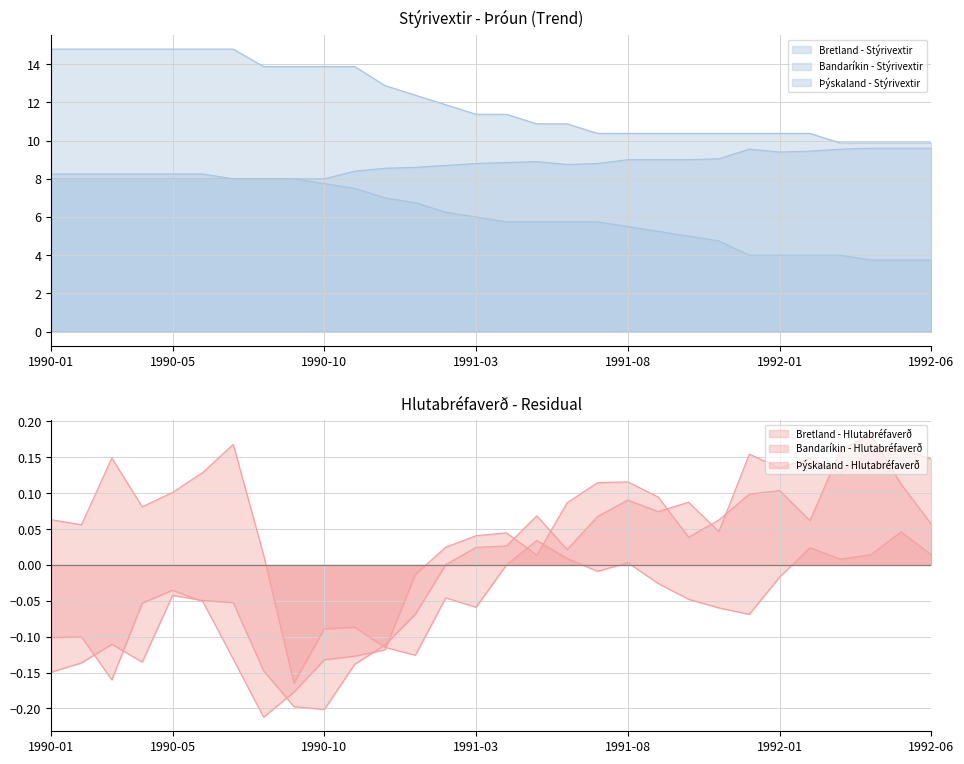

How many data points in Bretland - Stýrivextir are above 11?

16